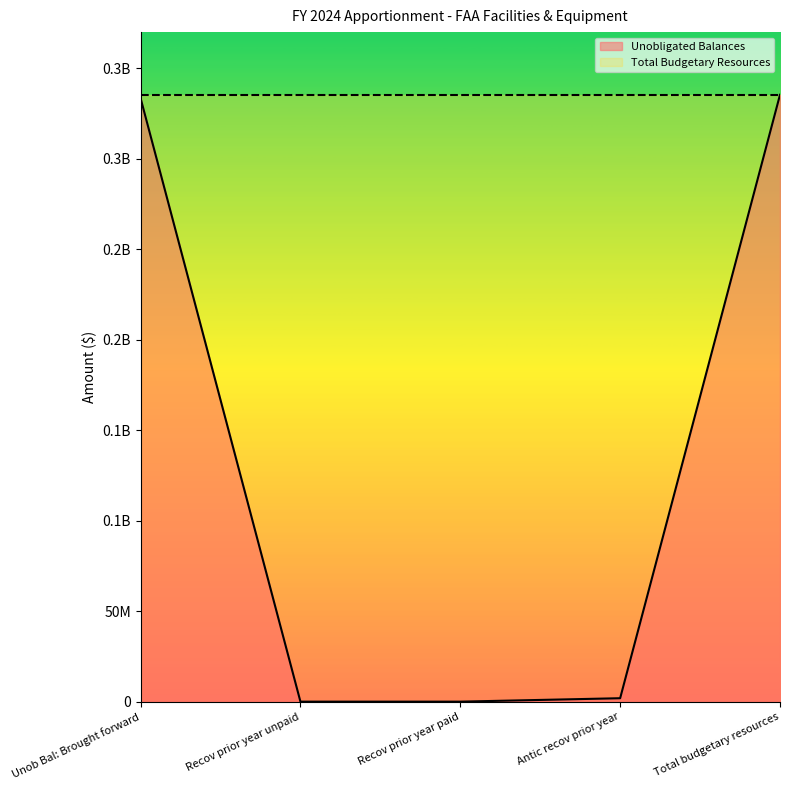

Rank the categories by value from highest to lowest.

Total budgetary resources, Unob Bal: Brought forward, Antic recov prior year, Recov prior year paid, Recov prior year unpaid